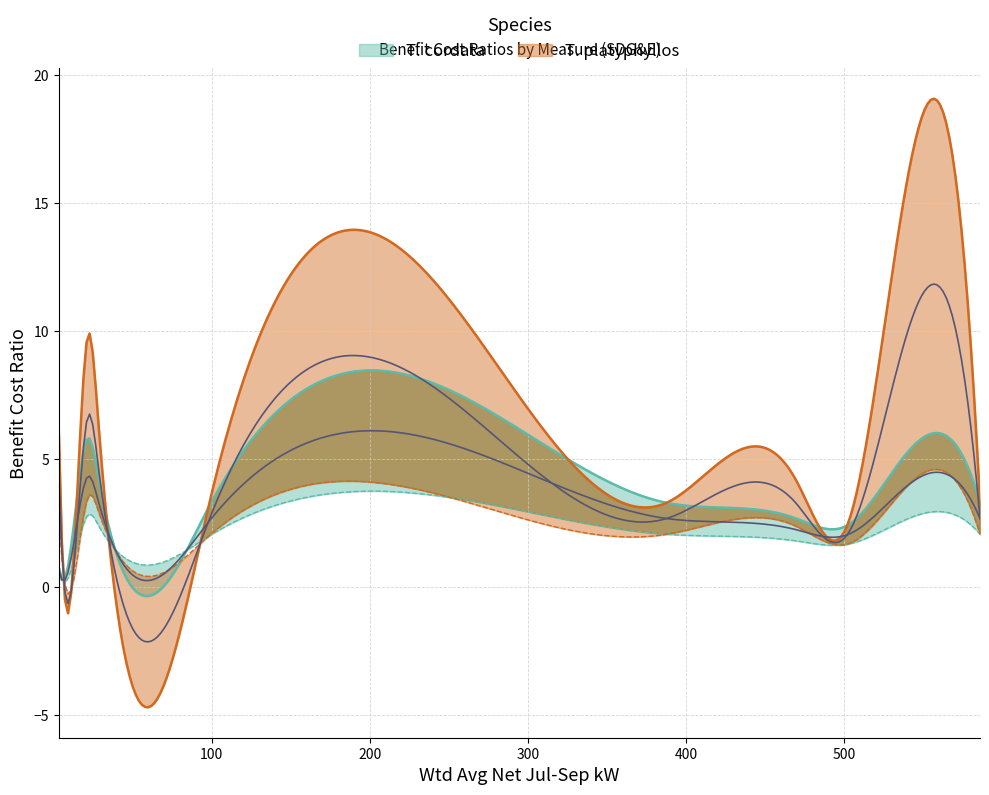

The TRC (No Admin) series shows 2.1 at 408021. True or false?

False